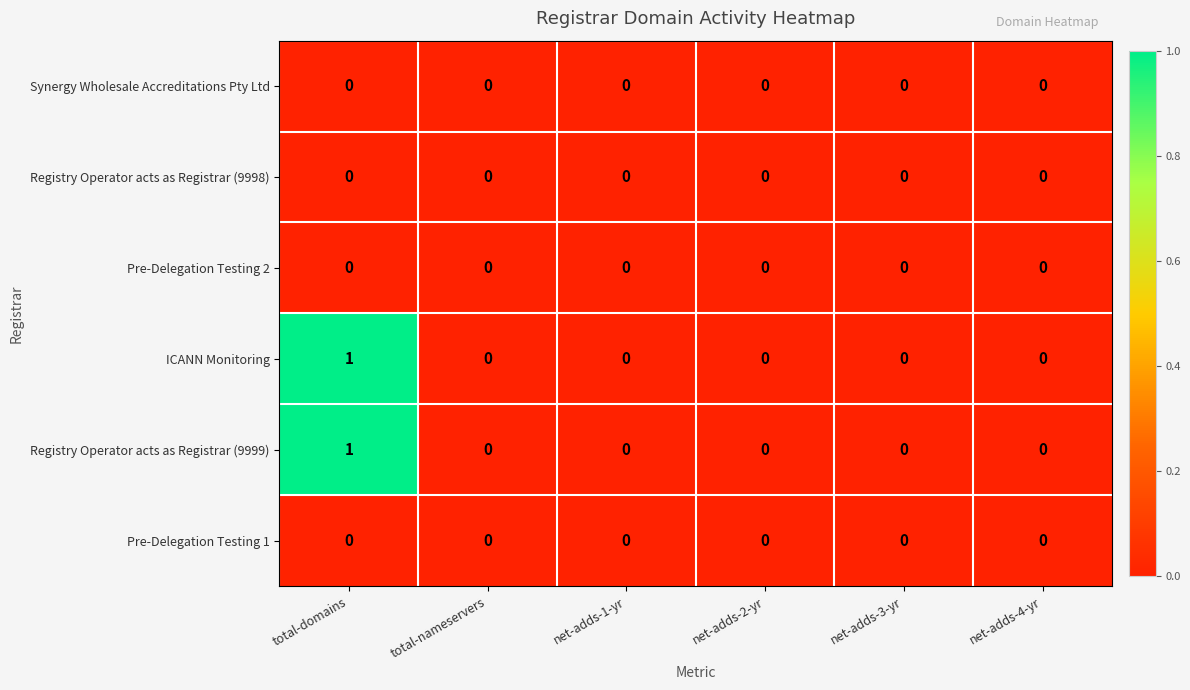

The value of Registry Operator acts as Registrar (9999) at net-adds-2-yr is 0. True or false?

True